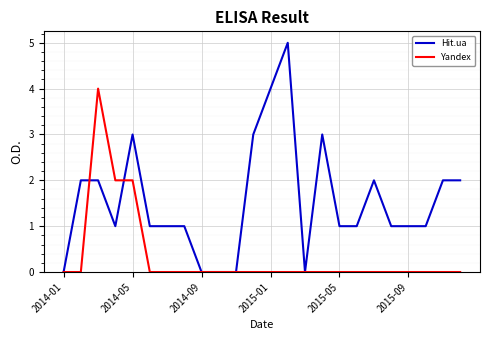

Which series has the largest range (max minus min)?

Hit.ua